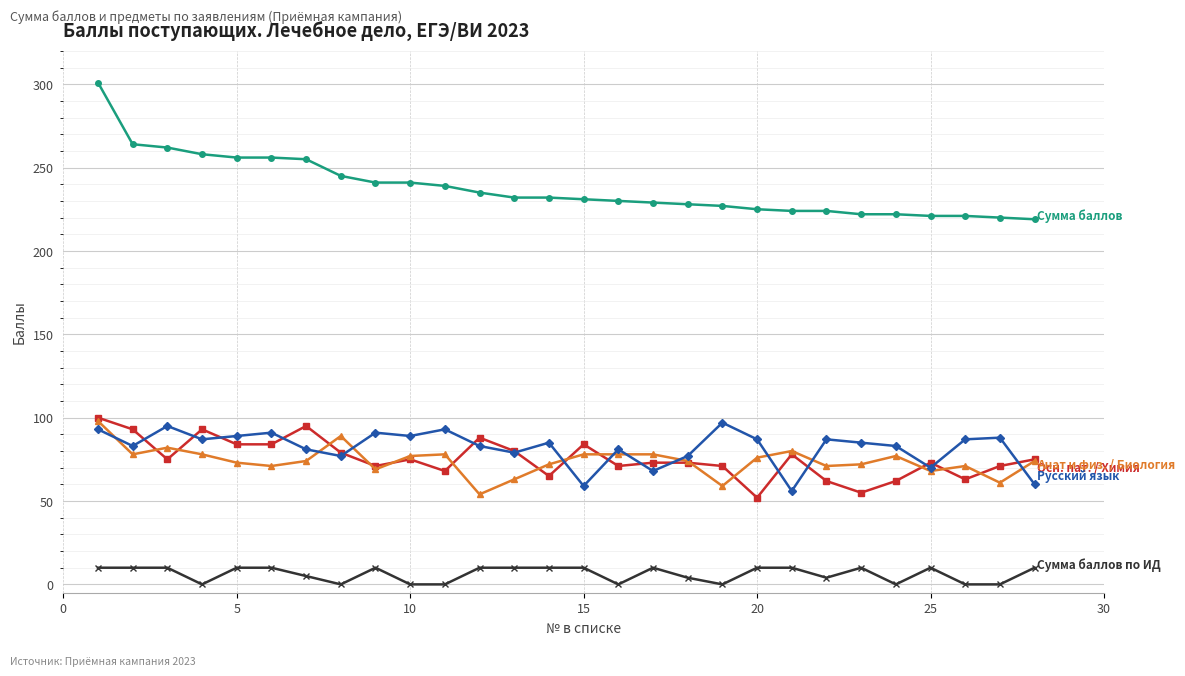

What is the greatest value displayed?

301